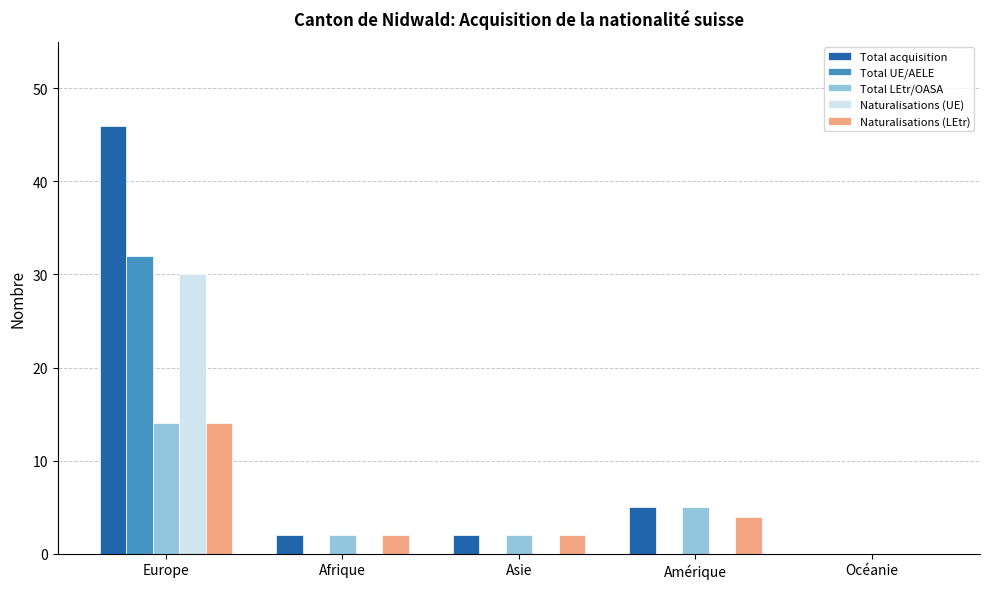

How many data points does each series have?

5